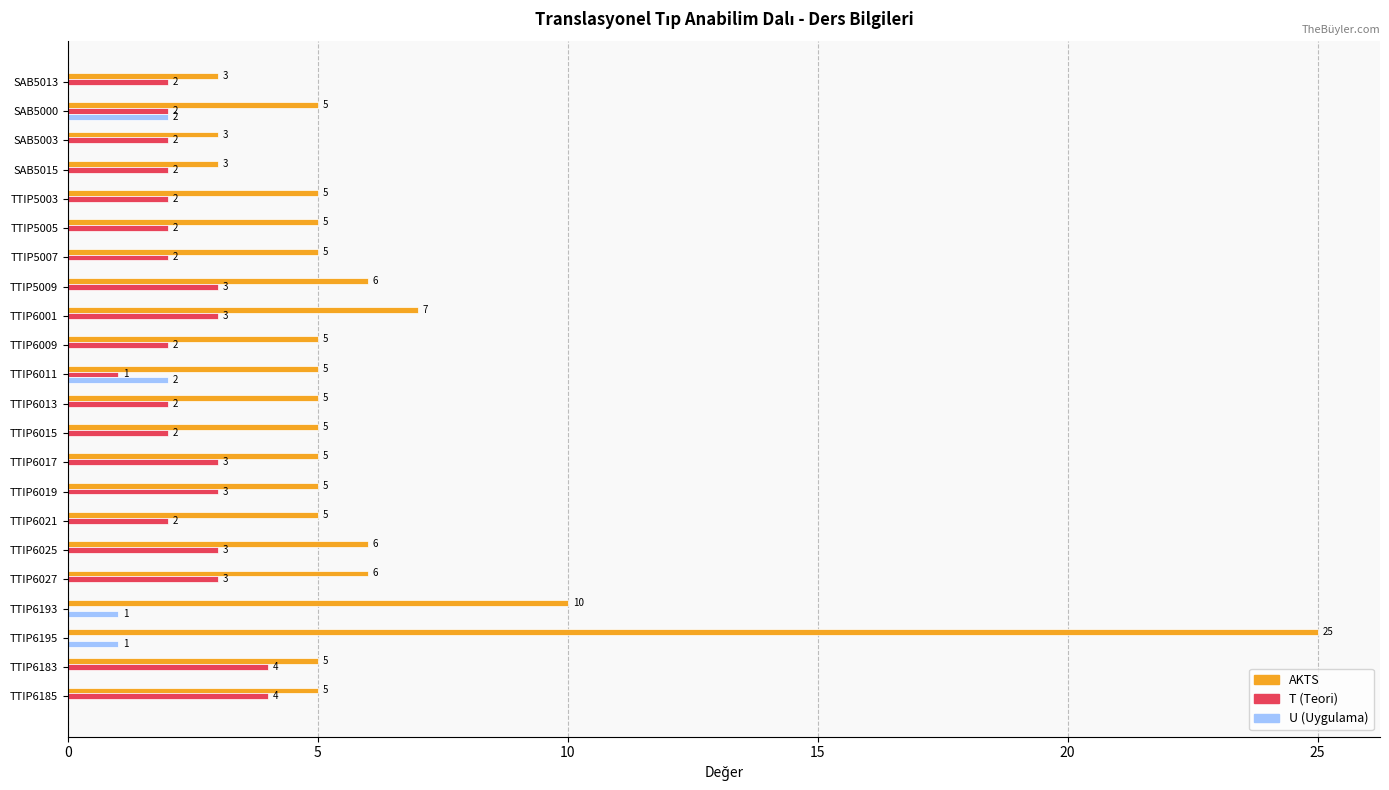

What is the maximum value shown in the chart?

25